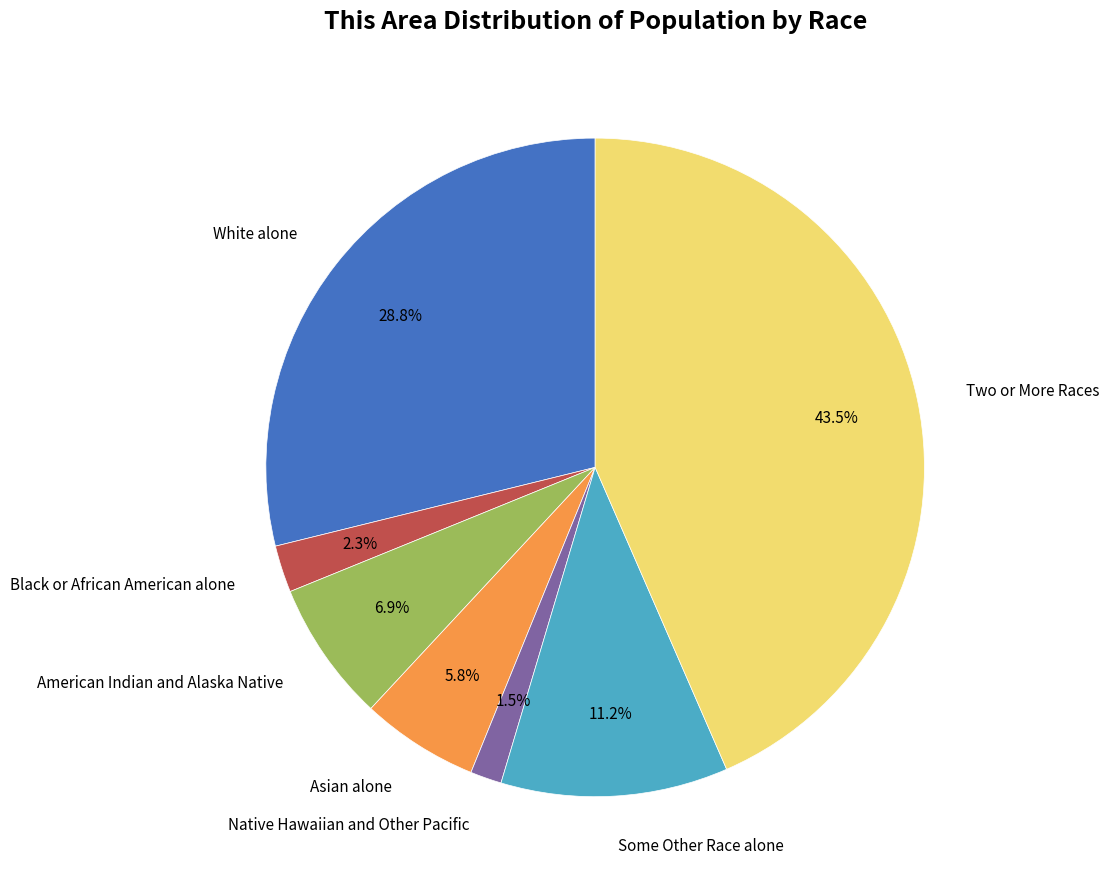

Does any single category account for the majority?

No